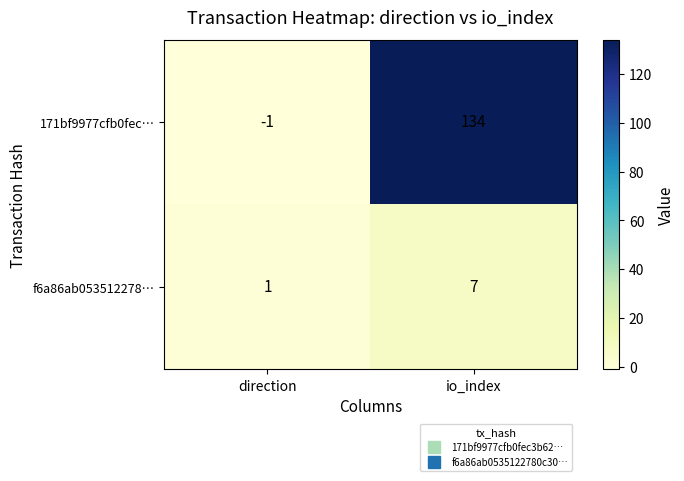

Which series has the widest spread of values?

171bf9977cfb0fec…